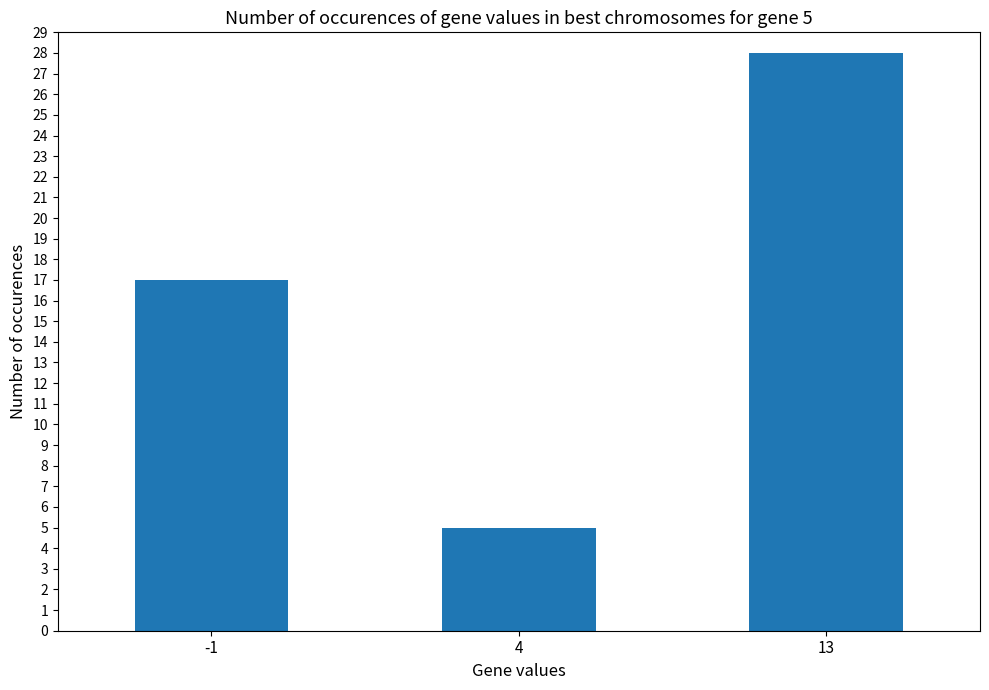

Reading left to right, list all the values displayed in this chart.

17	5	28